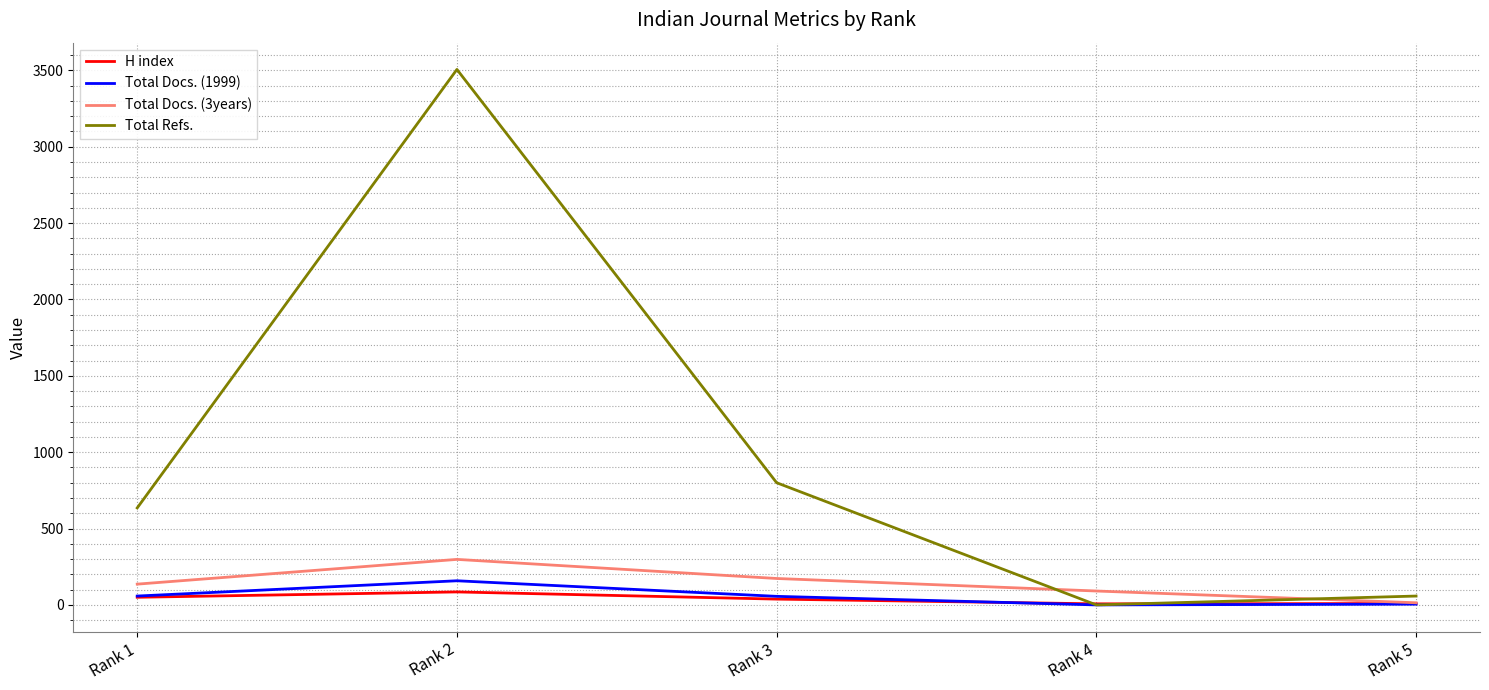

At which category is the sum across all series the highest?

Rank 2